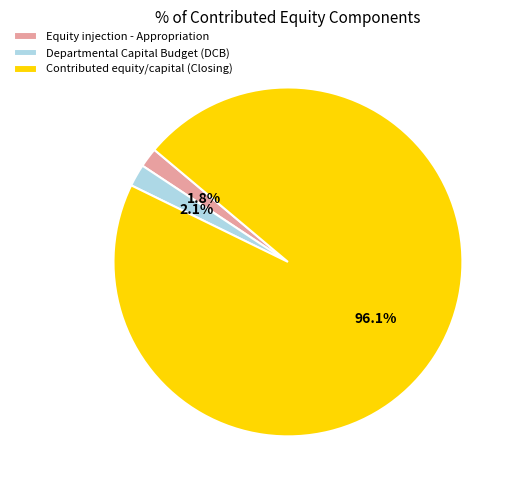

Which category accounts for the majority?

Contributed equity/capital (Closing)